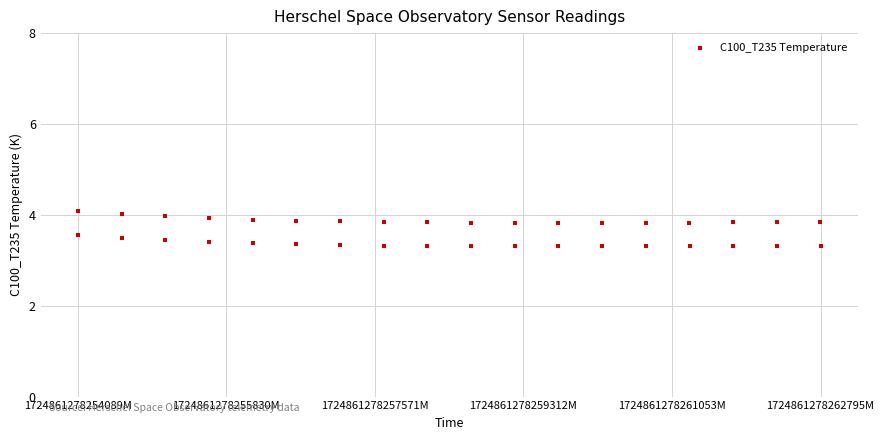

What is the range of Y values (max minus min)?

0.8